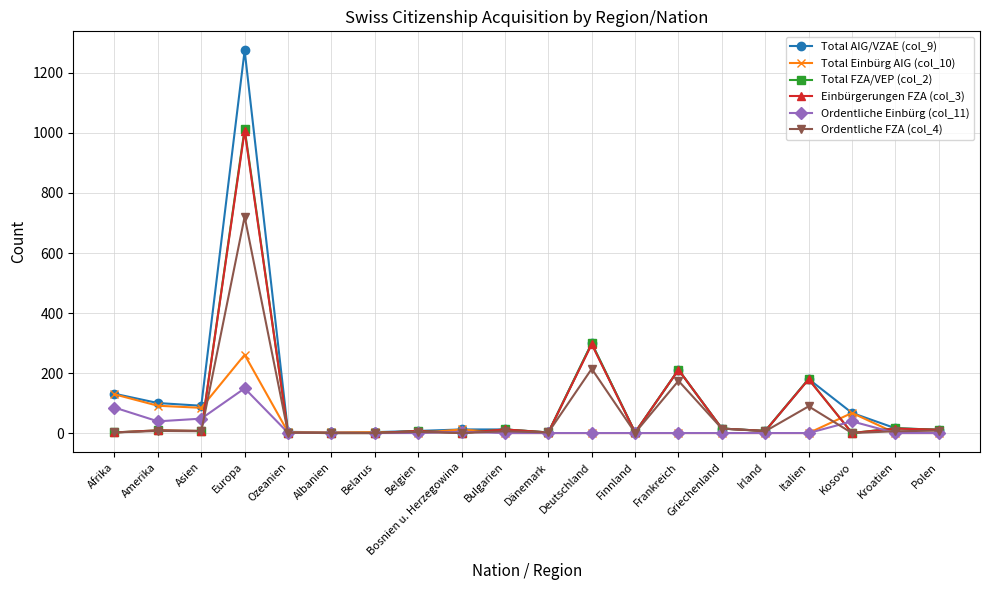

Is this an area chart (filled region under the line)?

No